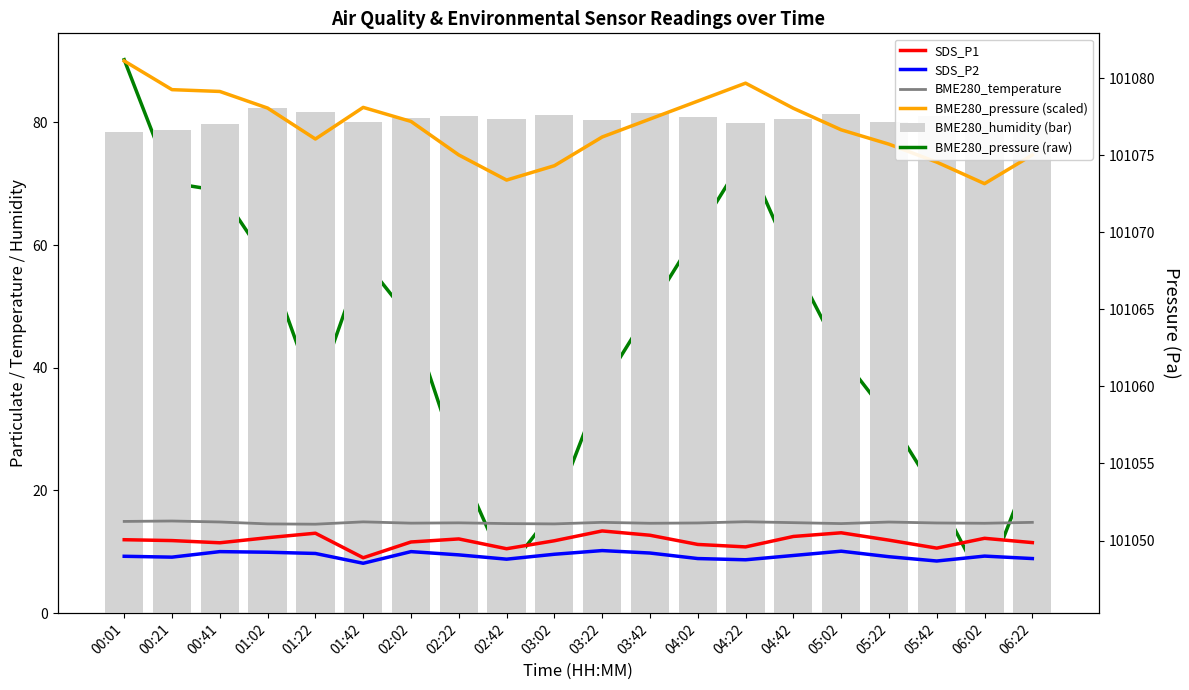

Which series changed the most between 02:42 and 03:42?

BME280_pressure (raw)